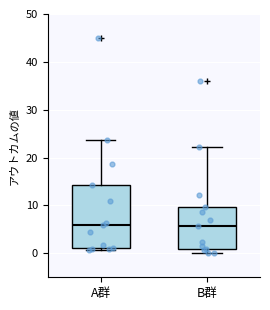

Reading left to right, read every box against the y-axis: the position of its median line, the range the box covers, and the ends of its whiskers. The values are not printed on the chart, so give them approximately, as read against the axis.

A群: median 6, box 1 to 14, whiskers 1 (just below the box's lower edge) to 24
B群: median 6, box 1 to 10, whiskers 0 to 22